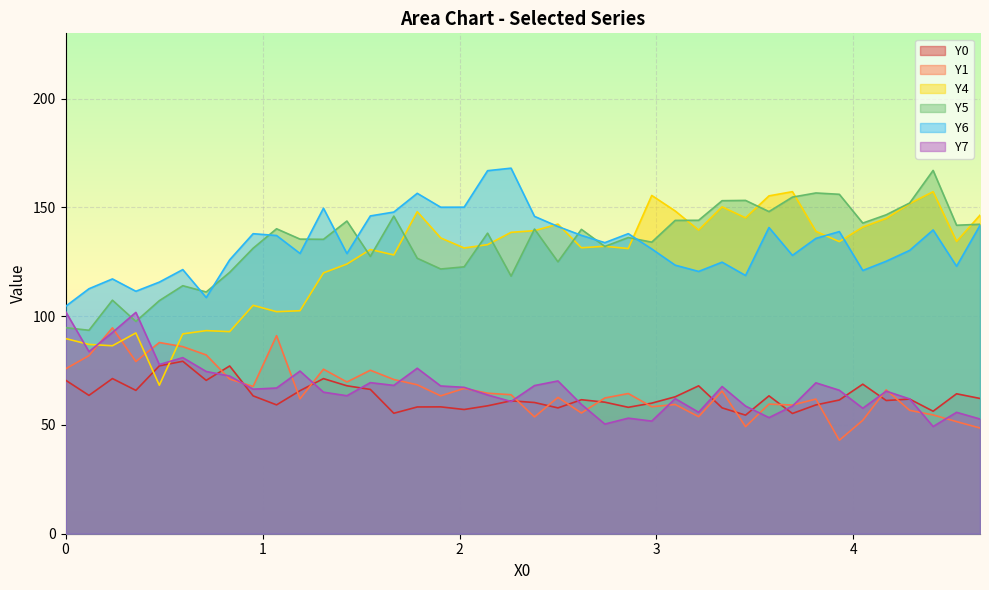

How many values in the Y4 series are below 134?

20